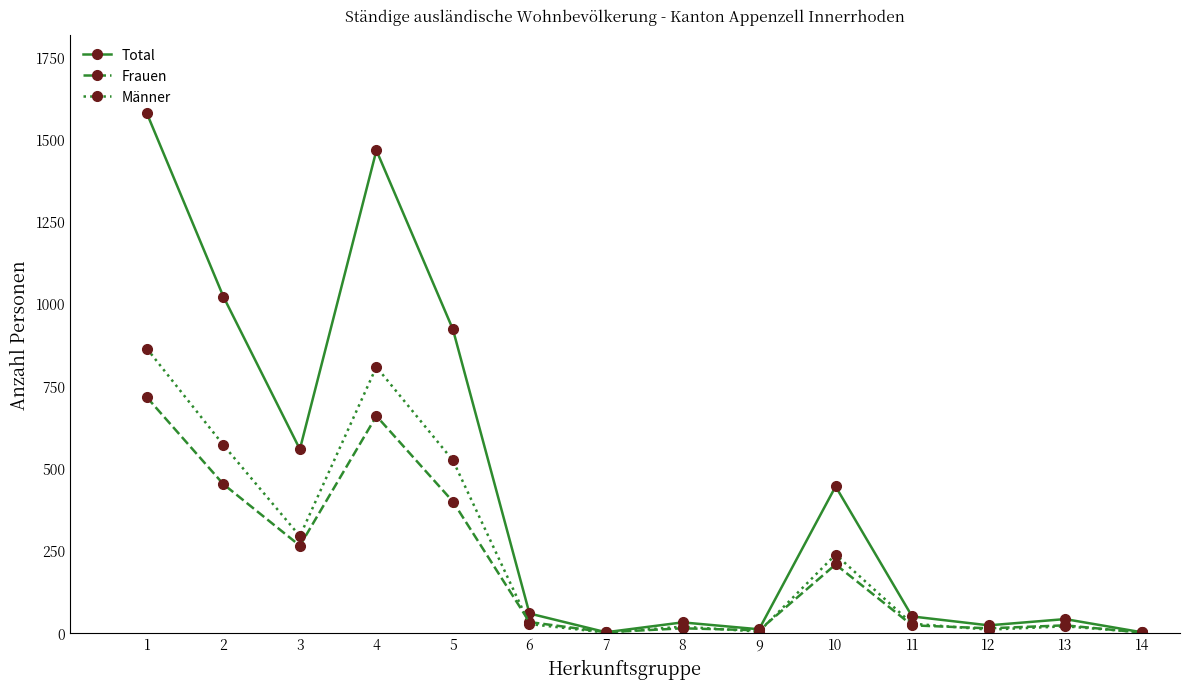

Where does the Männer series first go above 27?

1